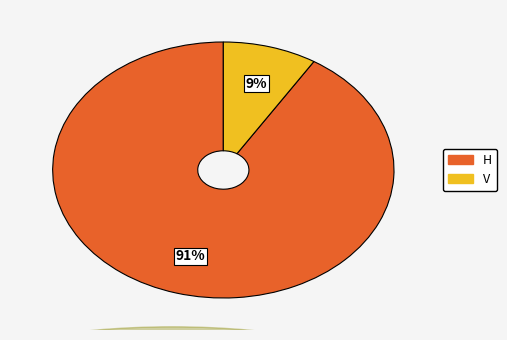

What is the ratio of the value at V to the value at H?

0.1